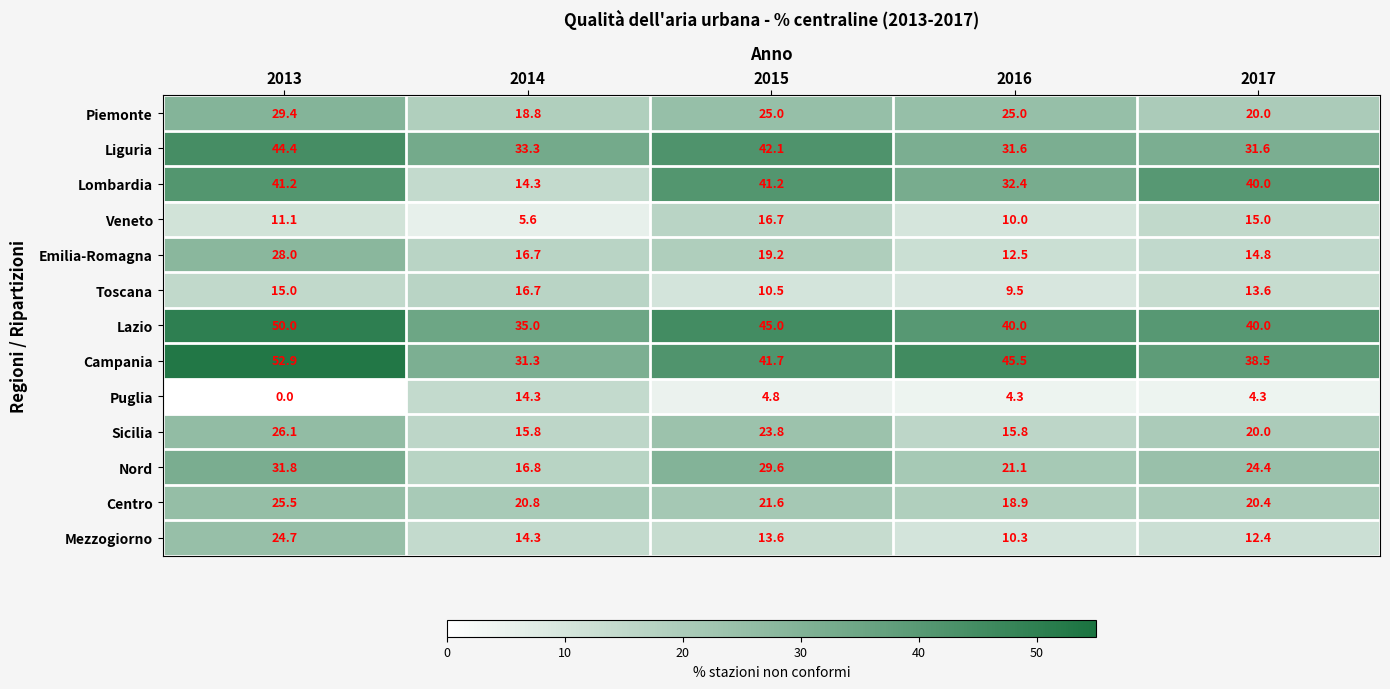

Between 2013 and 2016, which series saw the biggest shift?

Emilia-Romagna